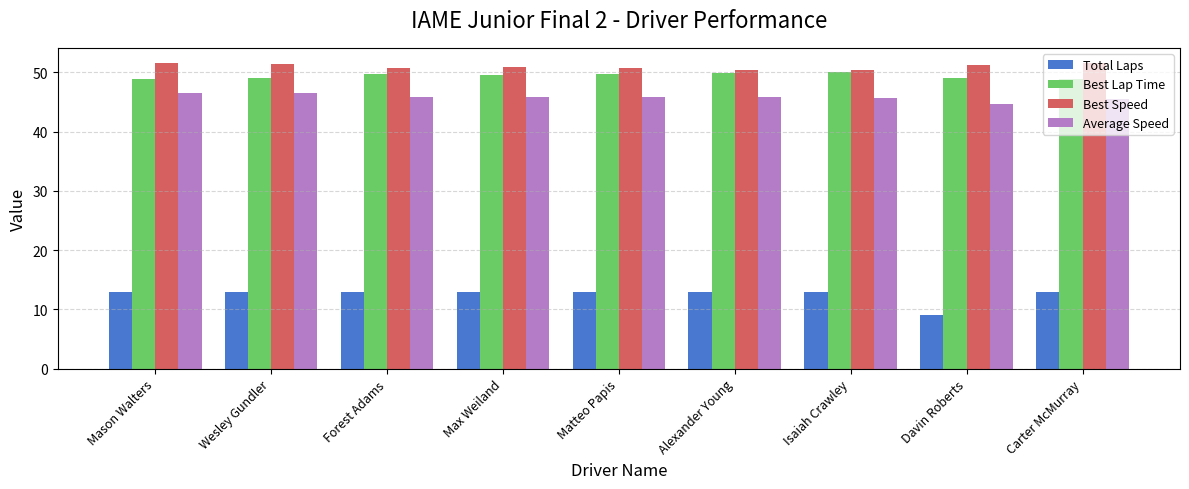

What is the label of the 1st bar from the left?

Mason Walters